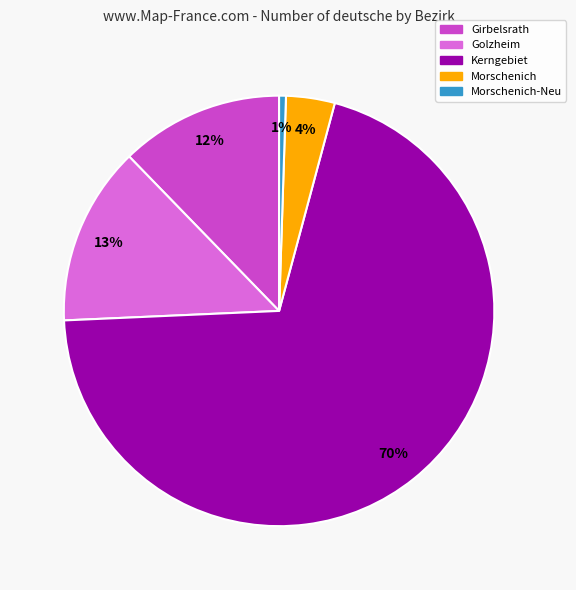

Which slice is the largest?

Kerngebiet